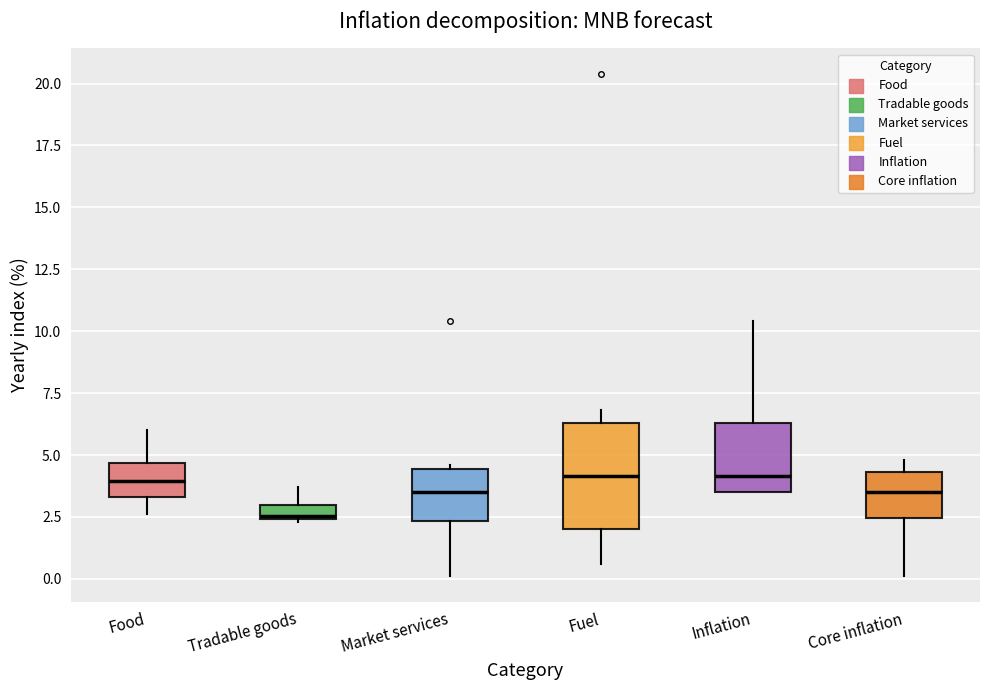

Comparing the boxes themselves (not the whiskers), which one is the tallest?

Fuel